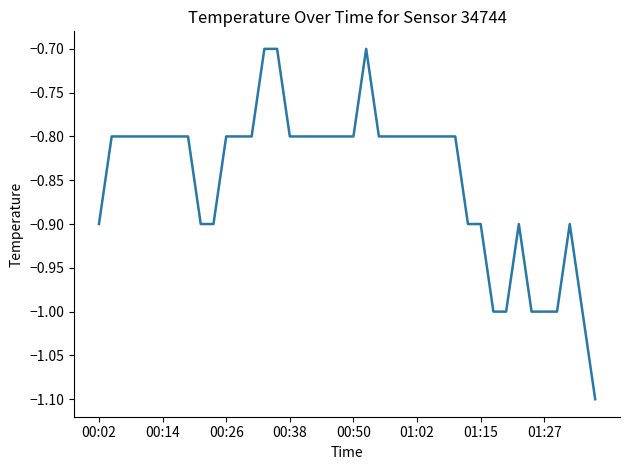

What is the maximum value shown in the chart?

-0.7